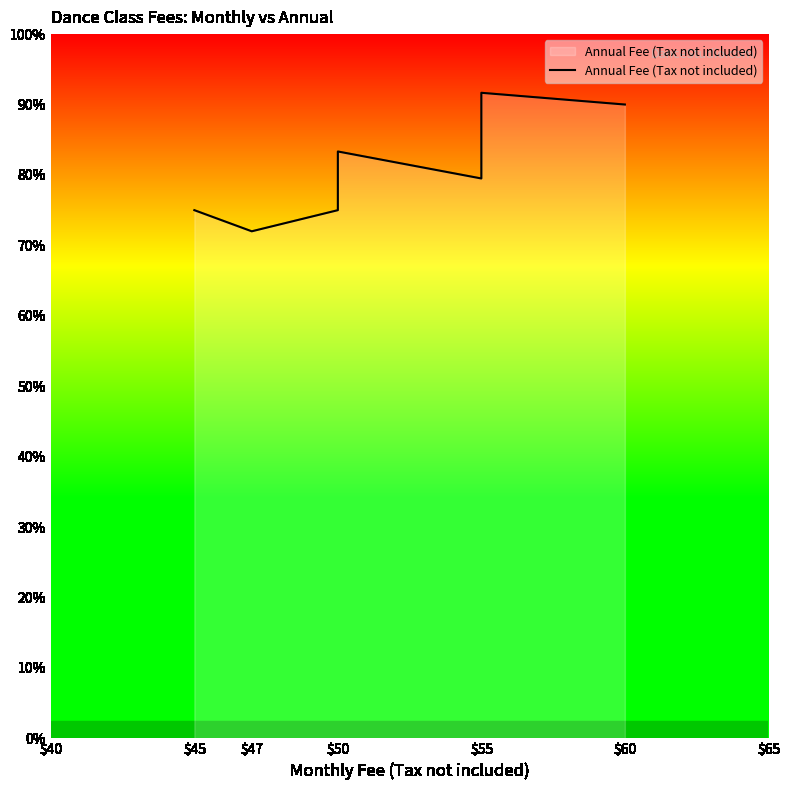

What is the ratio of the value at $45 to the value at $50?

1.0